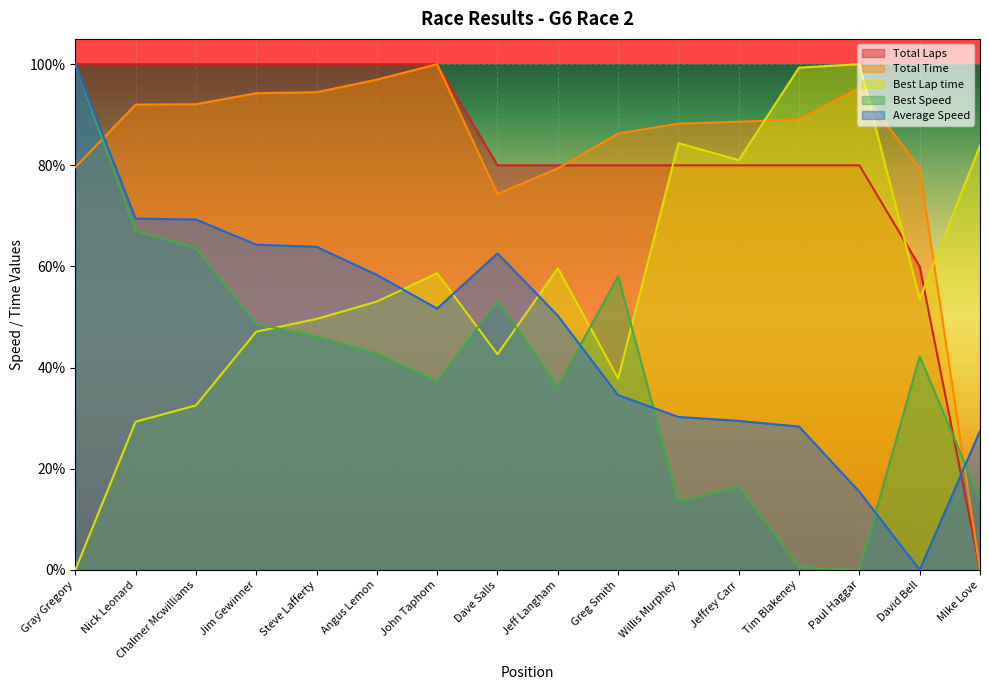

Which series ends up on top after the final intersection of Best Speed and Best Lap time?

Best Lap time